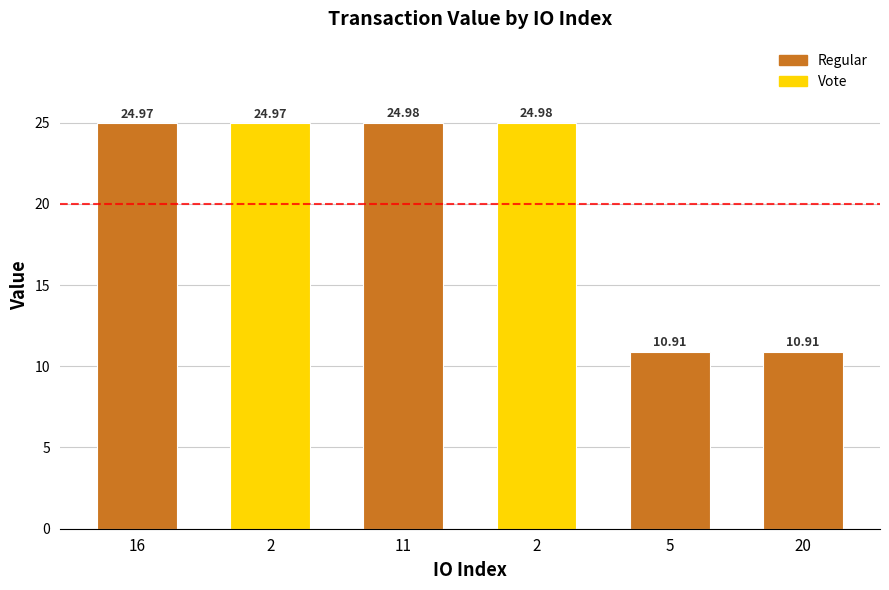

How many bars are there in total?

6